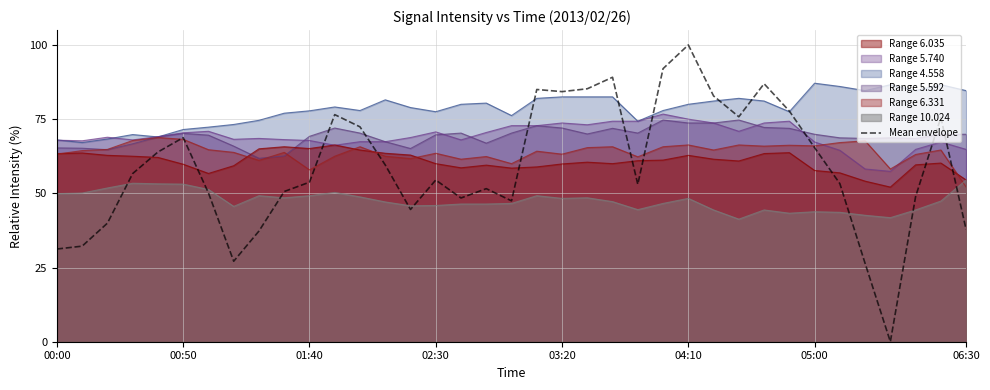

How many lines are shown in the chart?

1